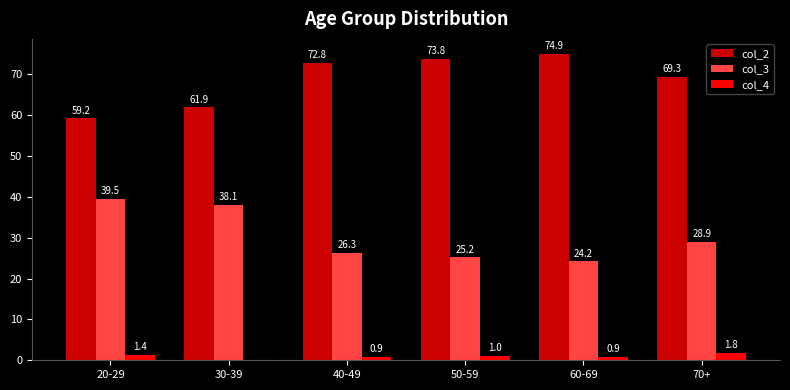

At which category is the sum across all series the highest?

20-29